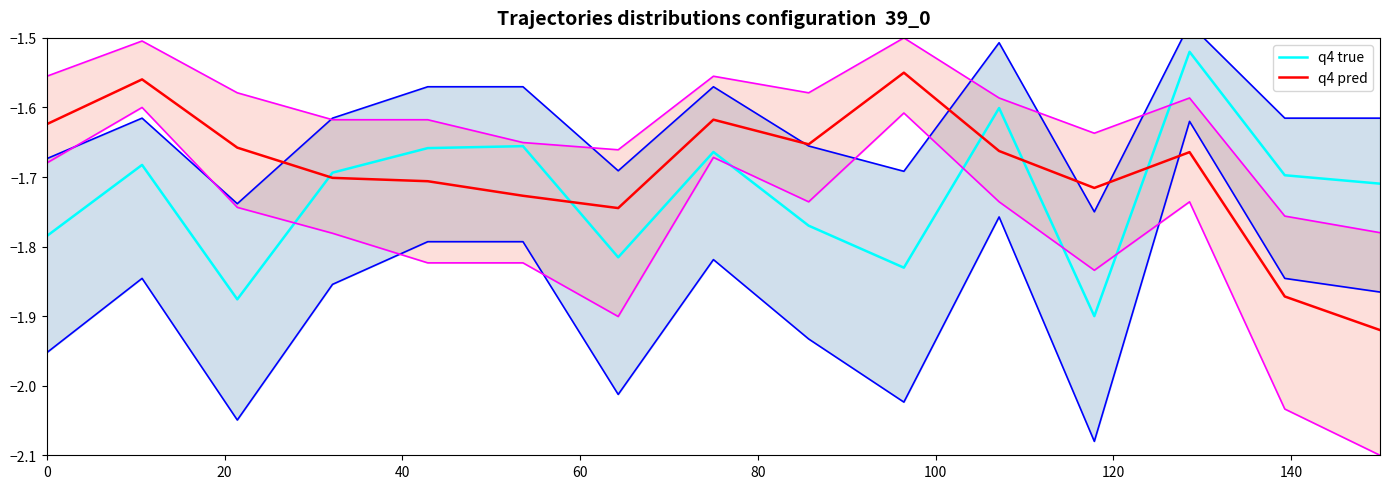

After their last crossing, which series has the higher values: q4 true or q4 pred?

q4 true